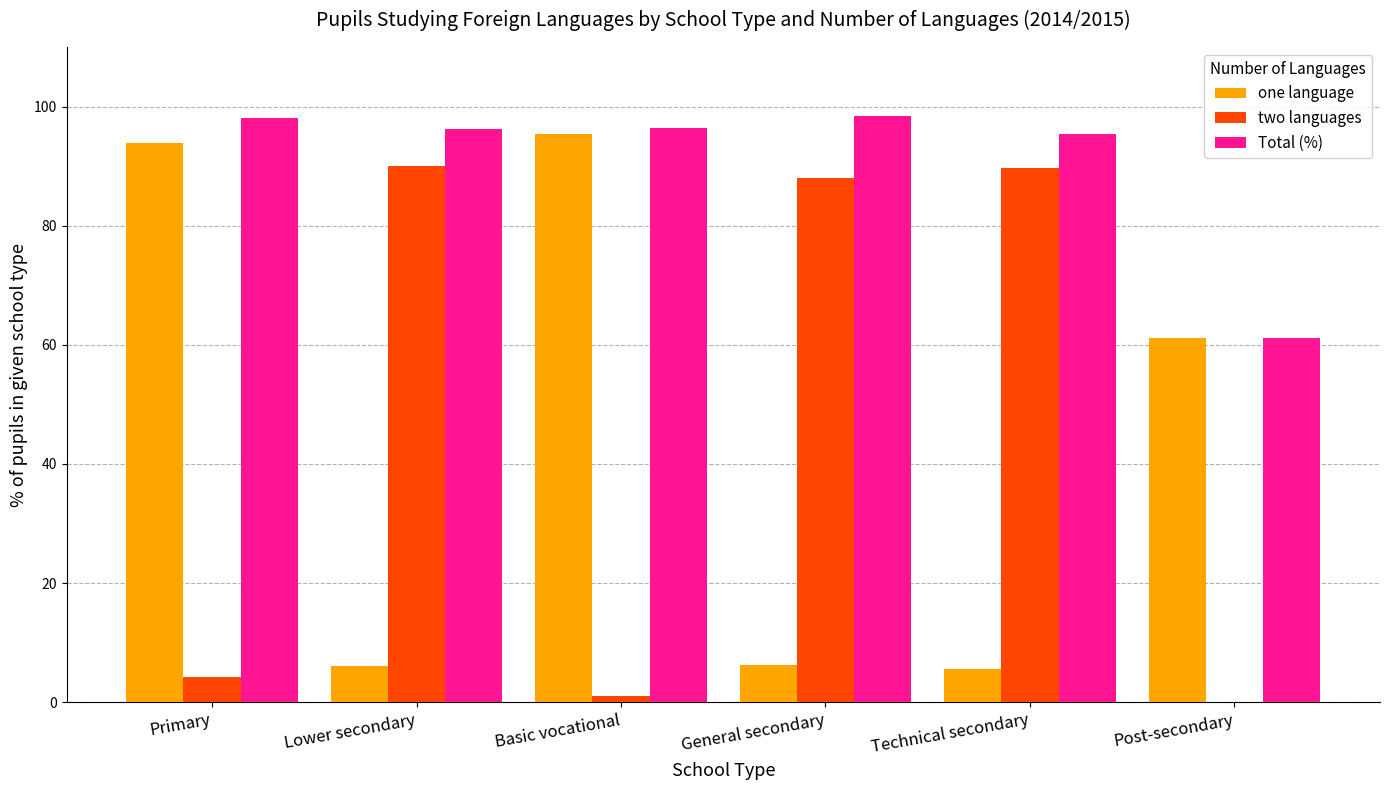

What is the total value across all series at Lower secondary?

192.4